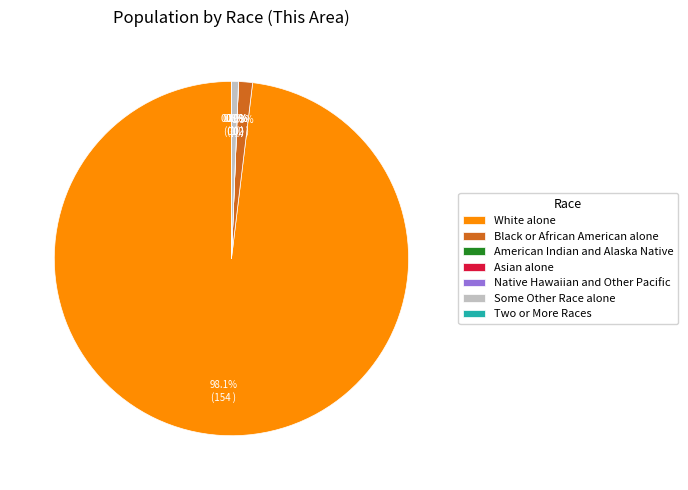

How many segments does this pie chart have?

7